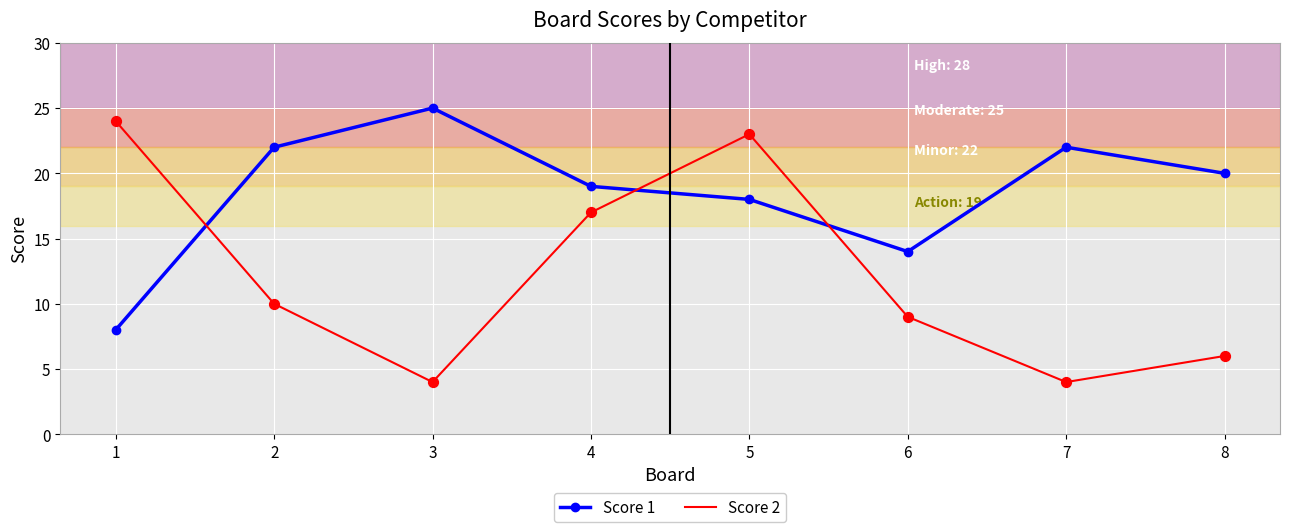

At how many categories does at least one series exceed 17?

7